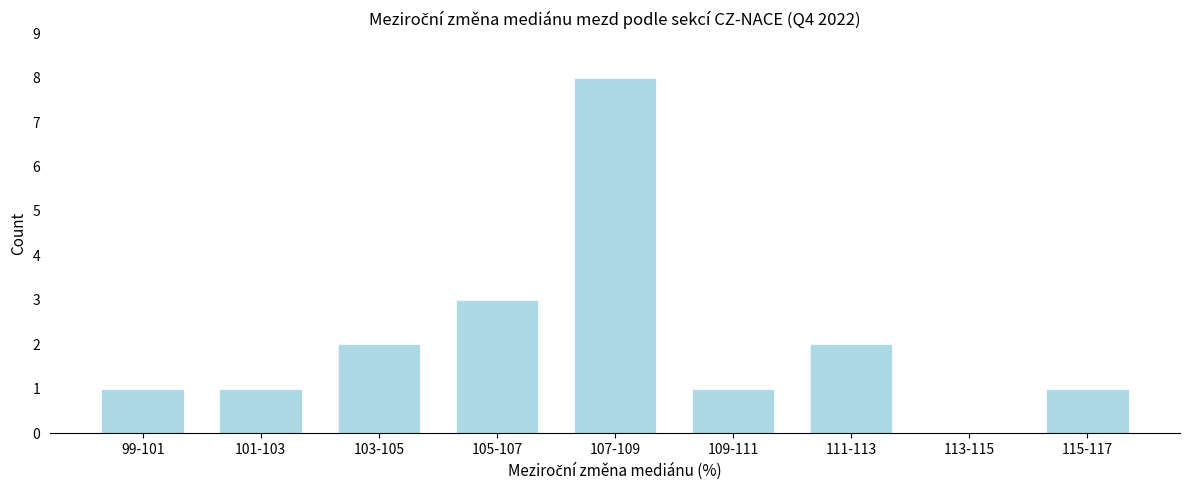

Reading right to left, transcribe all the data shown in this chart.

115-117=1	113-115=0	111-113=2	109-111=1	107-109=8	105-107=3	103-105=2	101-103=1	99-101=1